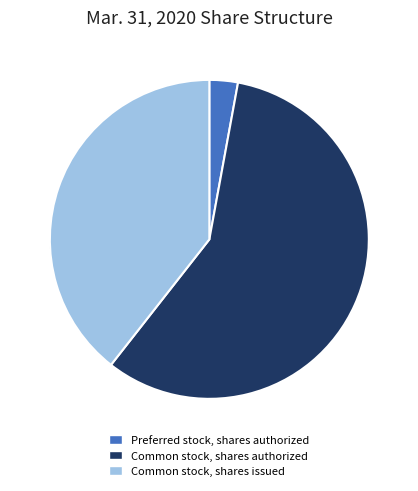

What is the change in value from Preferred stock, shares authorized to Common stock, shares authorized?

+19000000